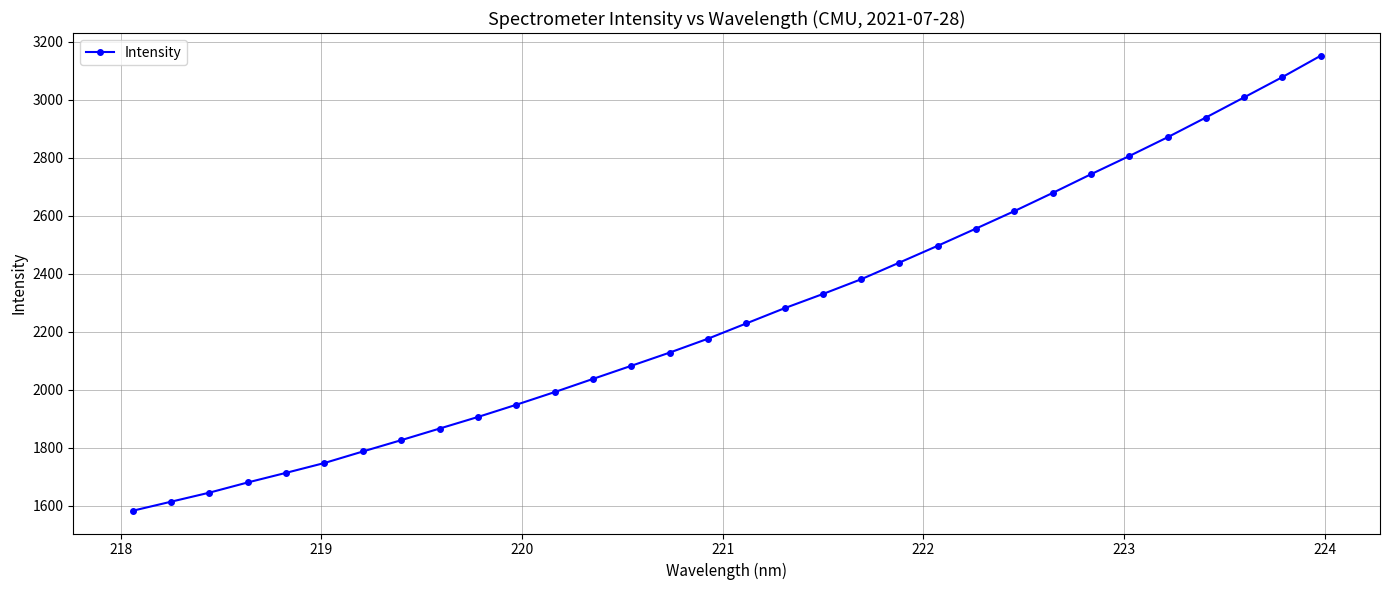

True or false: the data has more than 2 interior local peaks.

False